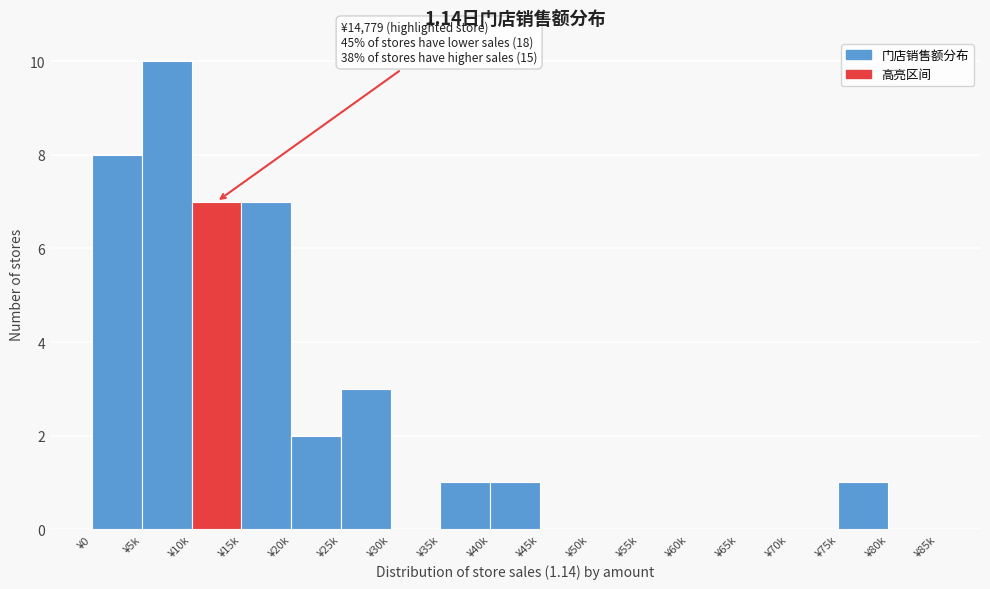

Reading left to right, list all the values displayed in this chart.

¥0=8	¥5k=10	¥10k=7	¥15k=7	¥20k=2	¥25k=3	¥30k=0	¥35k=1	¥40k=1	¥45k=0	¥50k=0	¥55k=0	¥60k=0	¥65k=0	¥70k=0	¥75k=1	¥80k=0